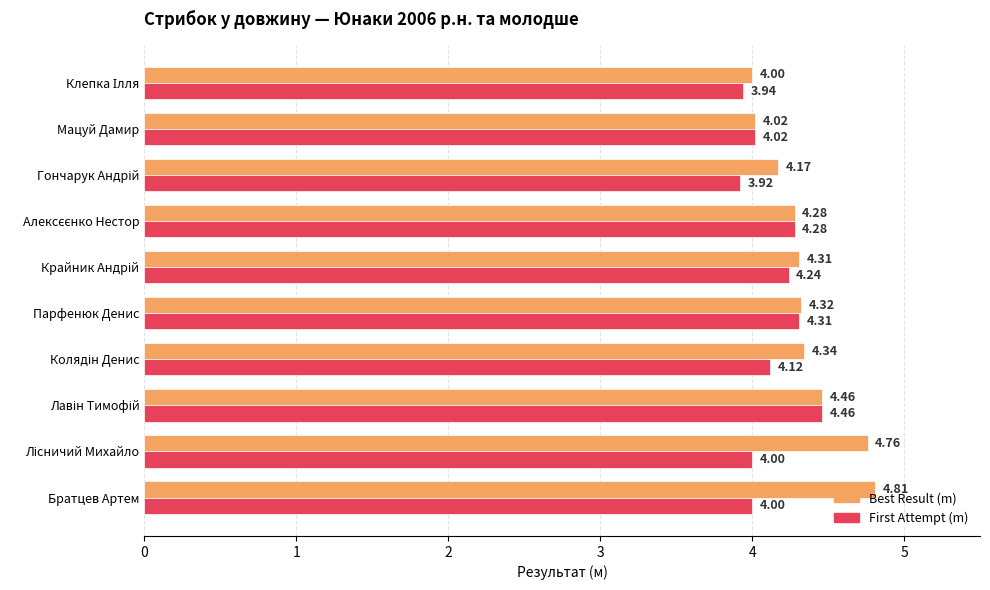

How many values in the Best Result (m) series exceed 4?

9